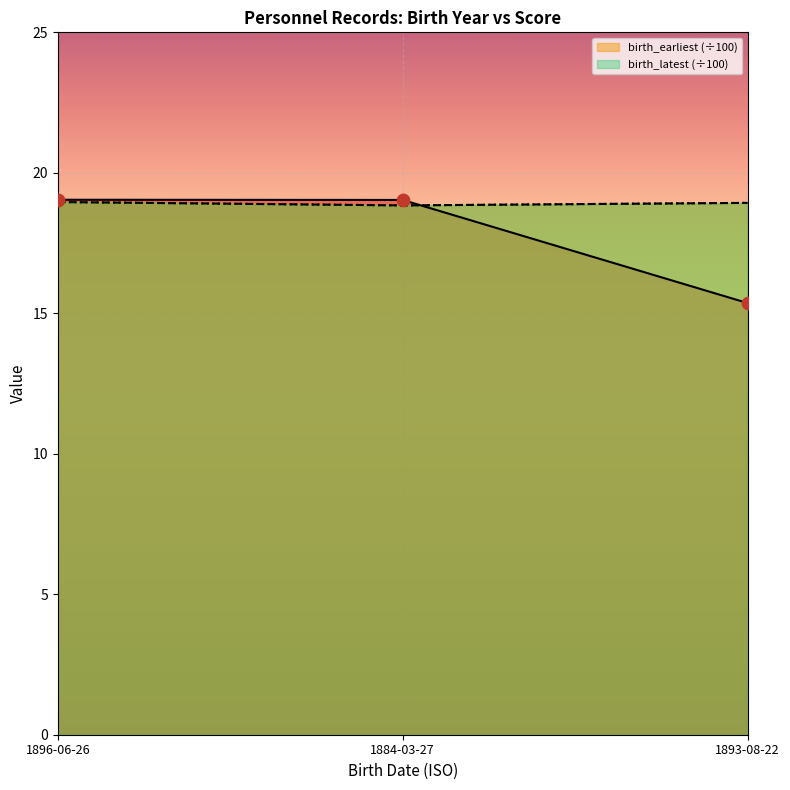

At how many categories does at least one series exceed 18?

3